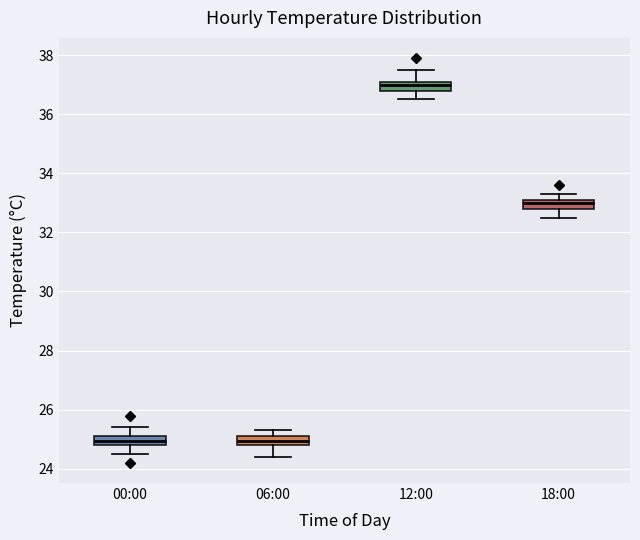

Reading left to right, read every box against the y-axis: the position of its median line, the range the box covers, and the ends of its whiskers. The values are not printed on the chart, so give them approximately, as read against the axis.

00:00: median 25.0, box 24.8 to 25.2, whiskers 24.6 to 25.4
06:00: median 25.0, box 24.8 to 25.2, whiskers 24.4 to 25.4
12:00: median 37.0, box 36.8 to 37.2, whiskers 36.6 to 37.6
18:00: median 33.0, box 32.8 to 33.2, whiskers 32.6 to 33.4